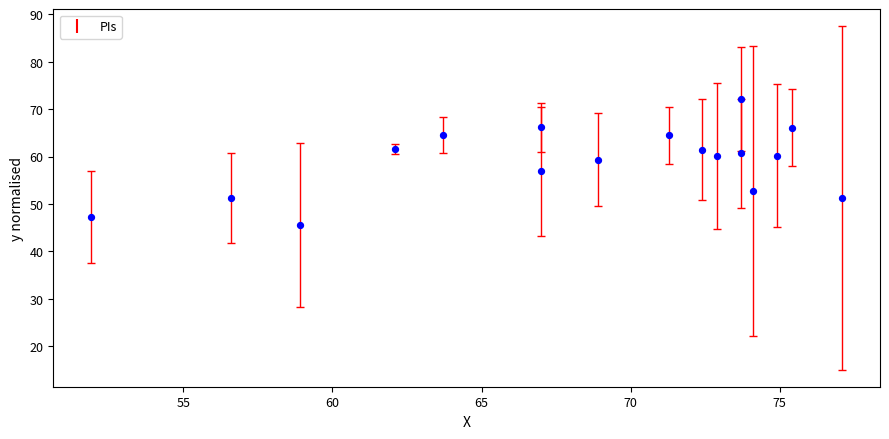

What is the range of Y values (max minus min)?

26.6